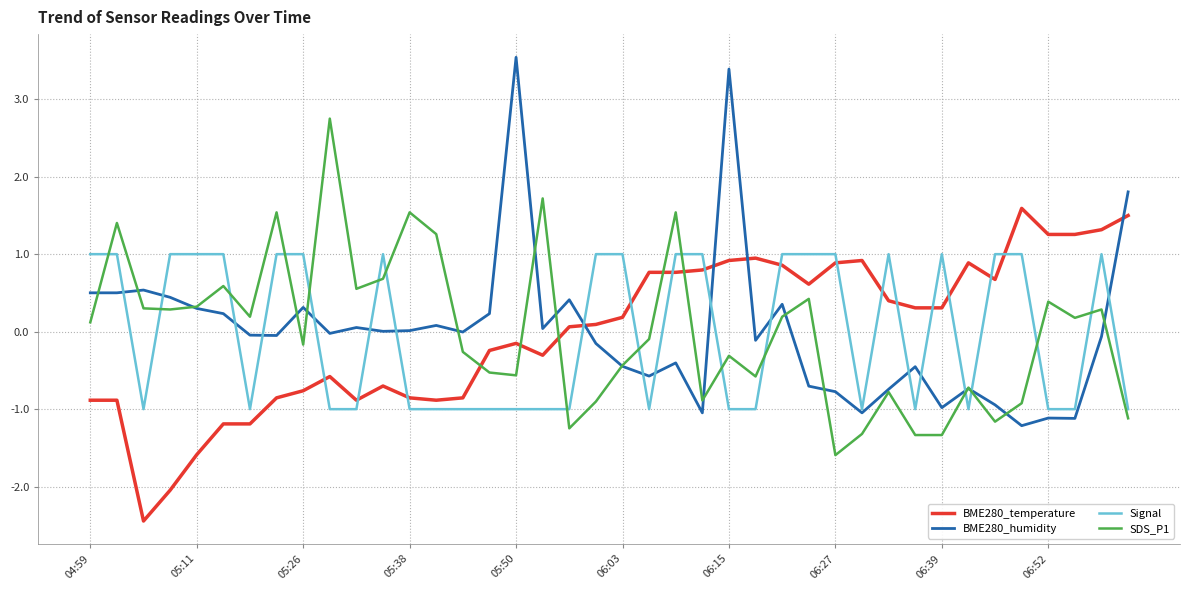

Rank the series by their maximum value, from highest to lowest.

BME280_humidity, SDS_P1, BME280_temperature, Signal